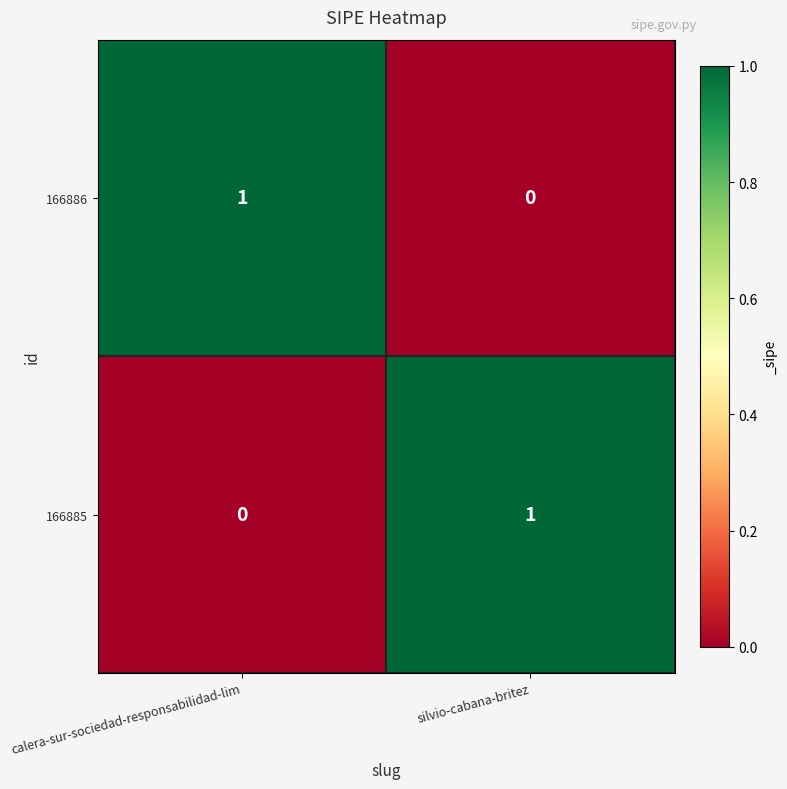

The 166885 series shows 0 at calera-sur-sociedad-responsabilidad-lim. True or false?

True